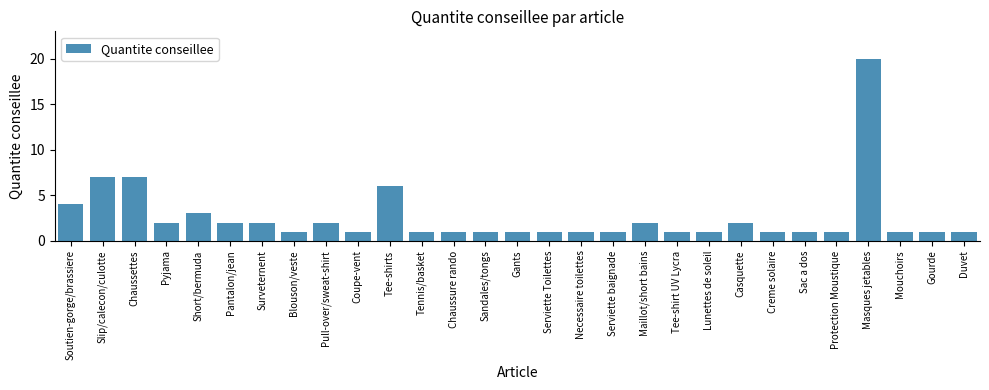

Reading left to right, list all the values displayed in this chart.

Soutien-gorge/brassiere=4	Slip/calecon/culotte=7	Chaussettes=7	Pyjama=2	Short/bermuda=3	Pantalon/jean=2	Surveternent=2	Blouson/veste=1	Pull-over/sweat-shirt=2	Coupe-vent=1	Tee-shirts=6	Tennis/basket=1	Chaussure rando=1	Sandales/tongs=1	Gants=1	Serviette Toilettes=1	Necessaire toilettes=1	Serviette baignade=1	Maillot/short bains=2	Tee-shirt UV Lycra=1	Lunettes de soleil=1	Casquette=2	Creme solaire=1	Sac a dos=1	Protection Moustique=1	Masques jetables=20	Mouchoirs=1	Gourde=1	Duvet=1